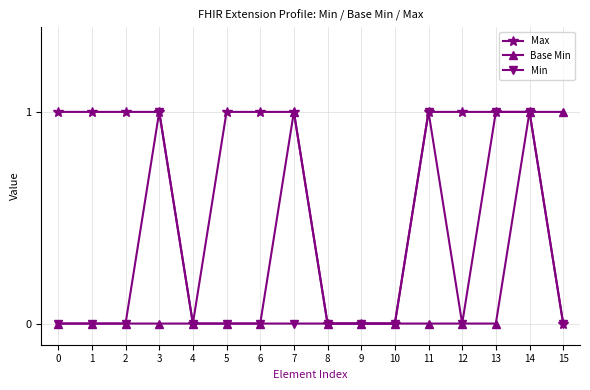

Count the number of categories in the chart.

16